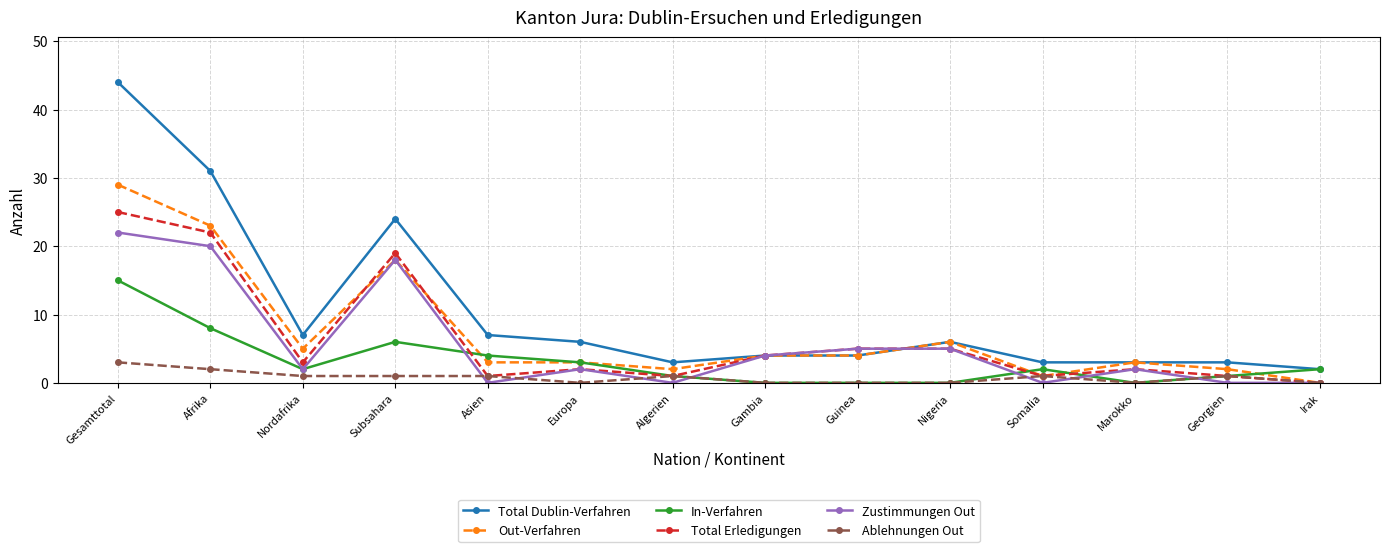

Between Gesamttotal and Europa, which series saw the biggest shift?

Total Dublin-Verfahren